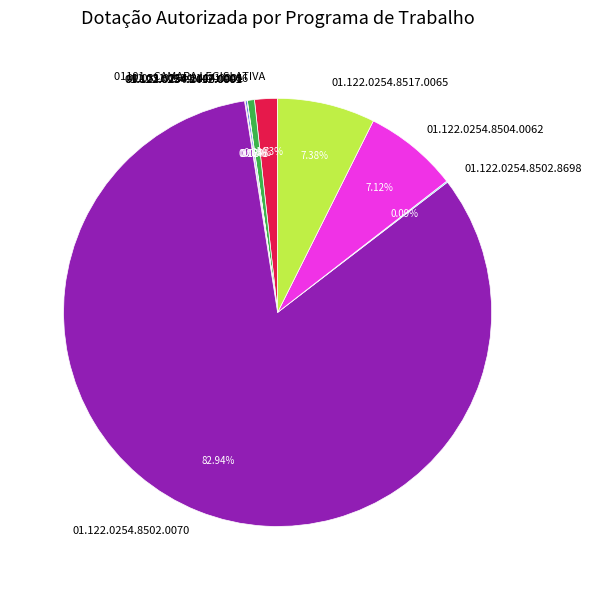

What is the majority slice?

01.122.0254.8502.0070